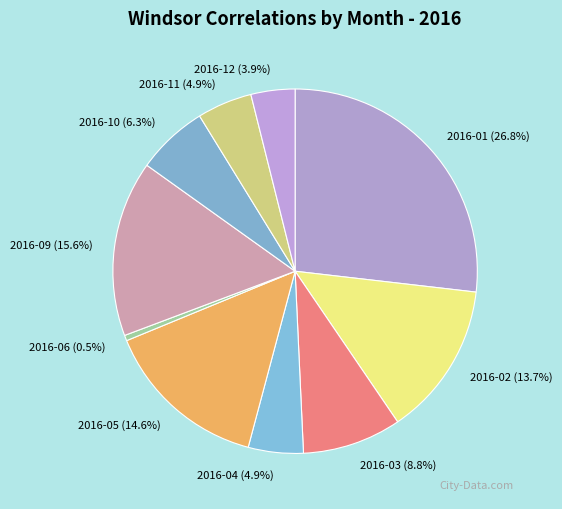

What is the ratio of the value at 2016-03 to the value at 2016-02?

0.6